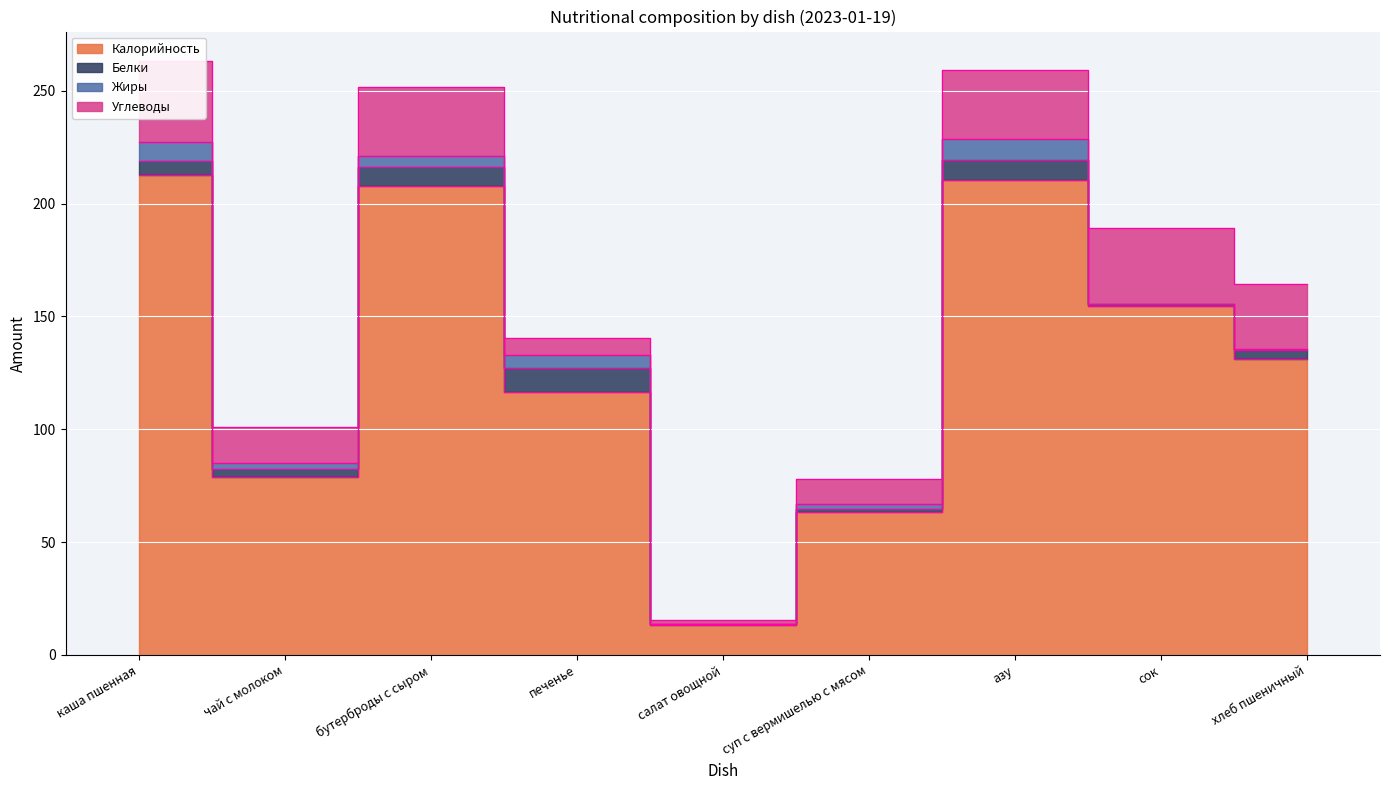

True or false: Жиры and Углеводы cross at least once.

False